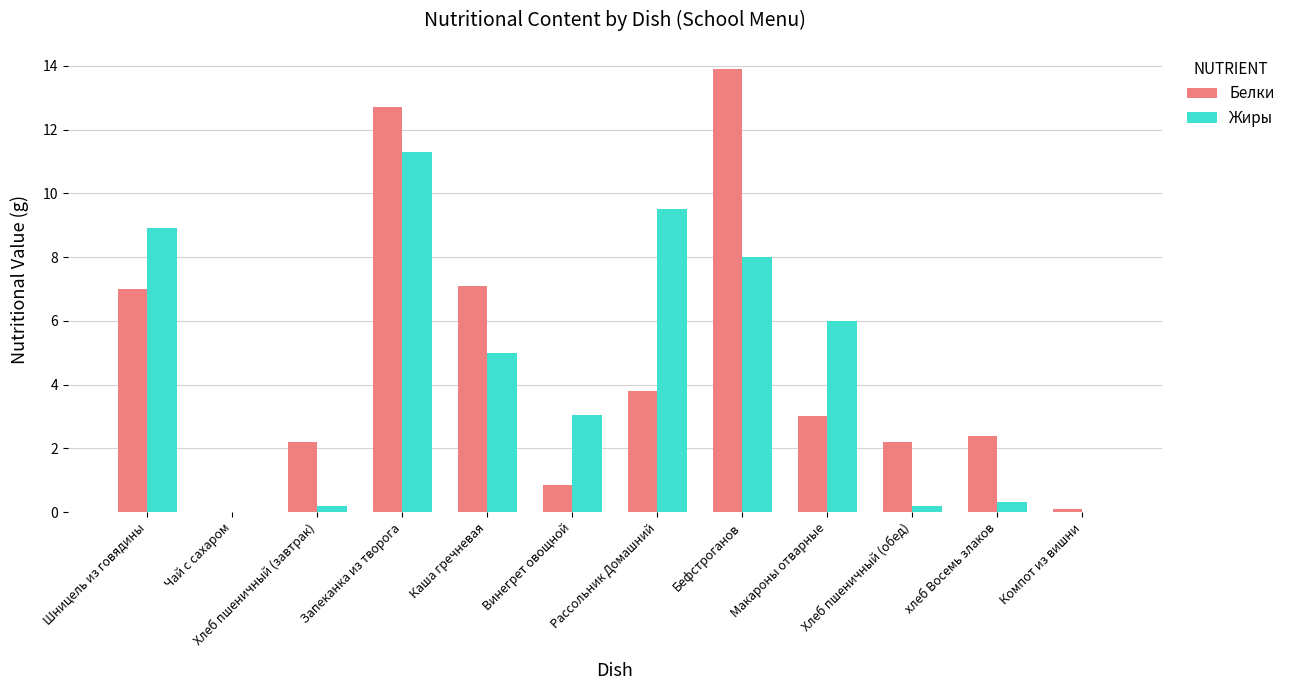

How many values in Белки are above zero?

11